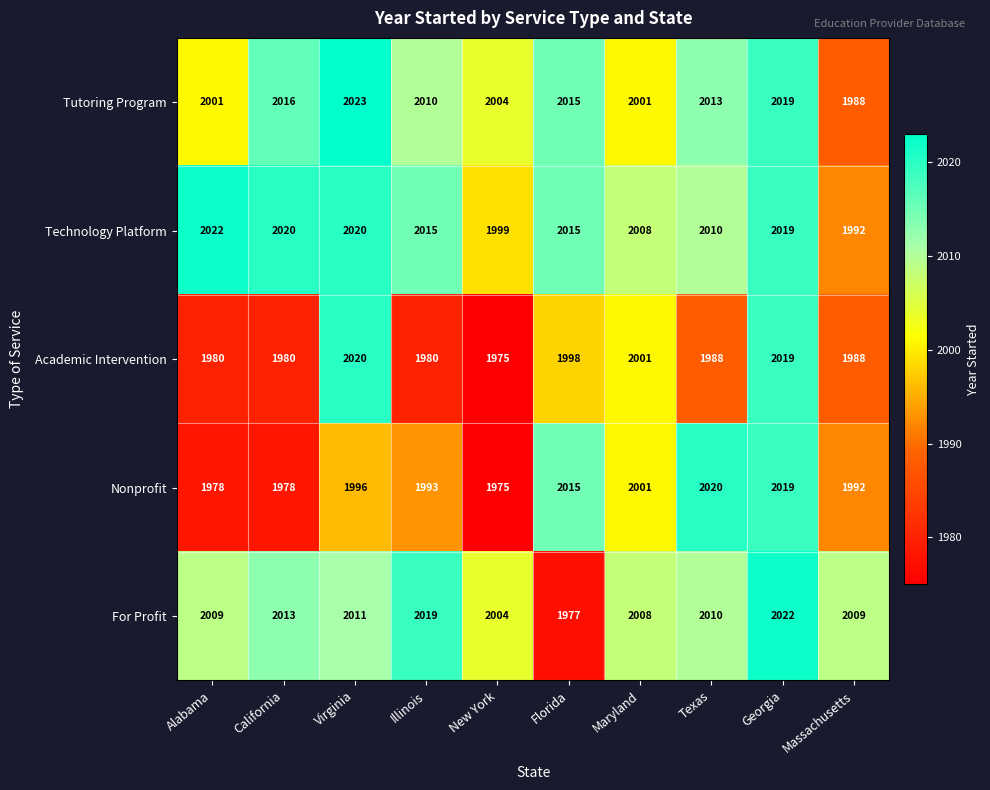

At which label is Technology Platform closest to 2007?

Maryland